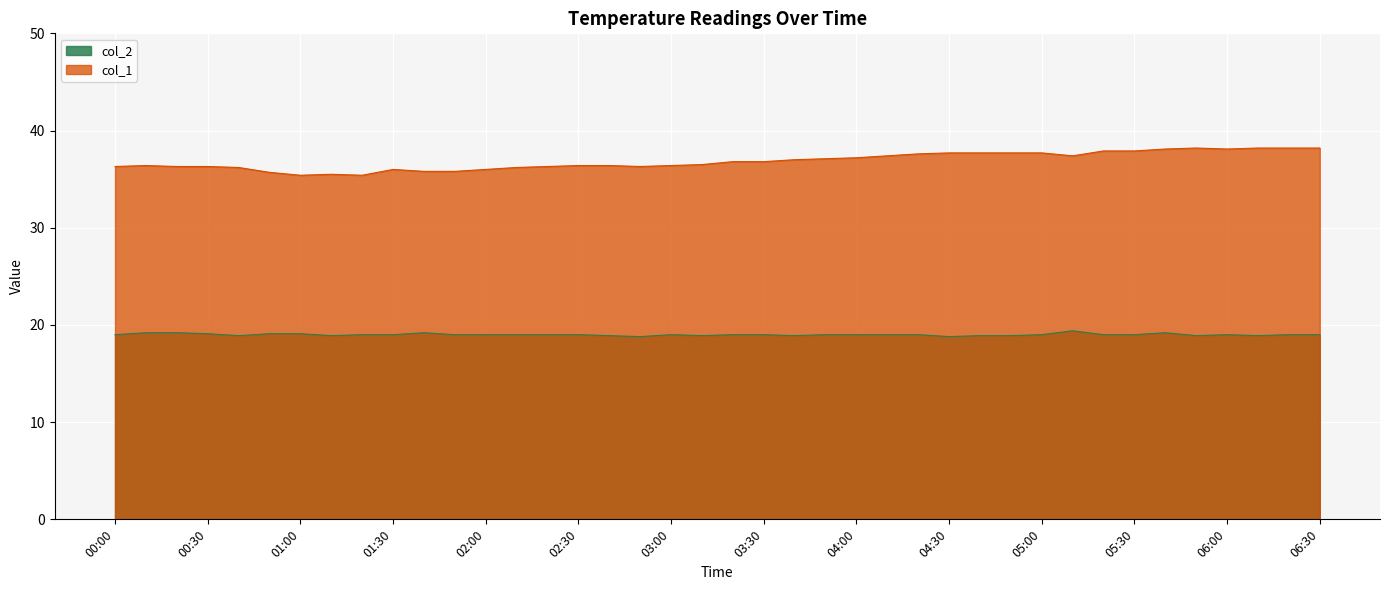

List the series in order of their overall mean, highest first.

col_1, col_2